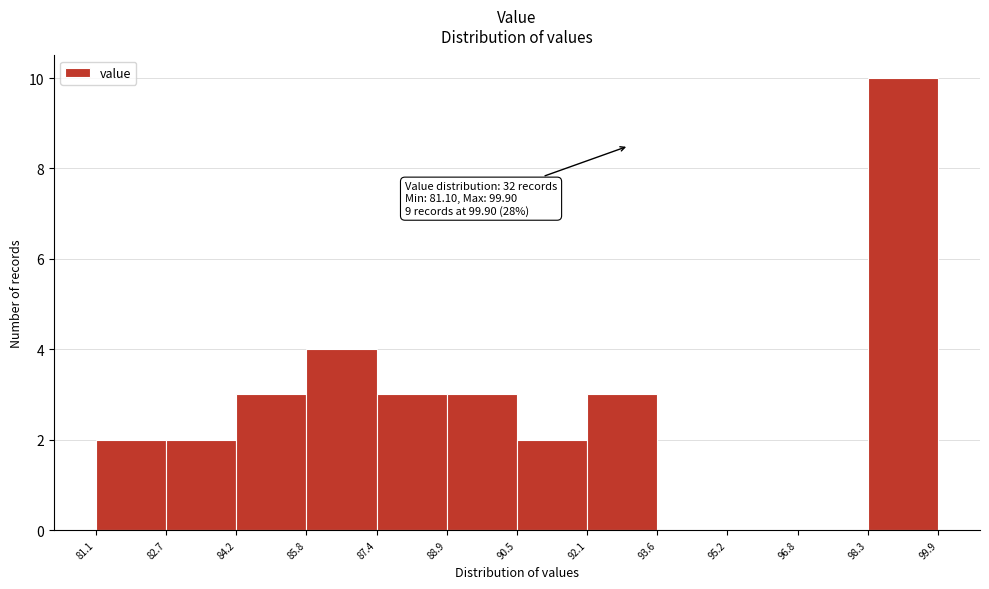

Which range on the x-axis has the tallest bar?

98.3 to 99.9